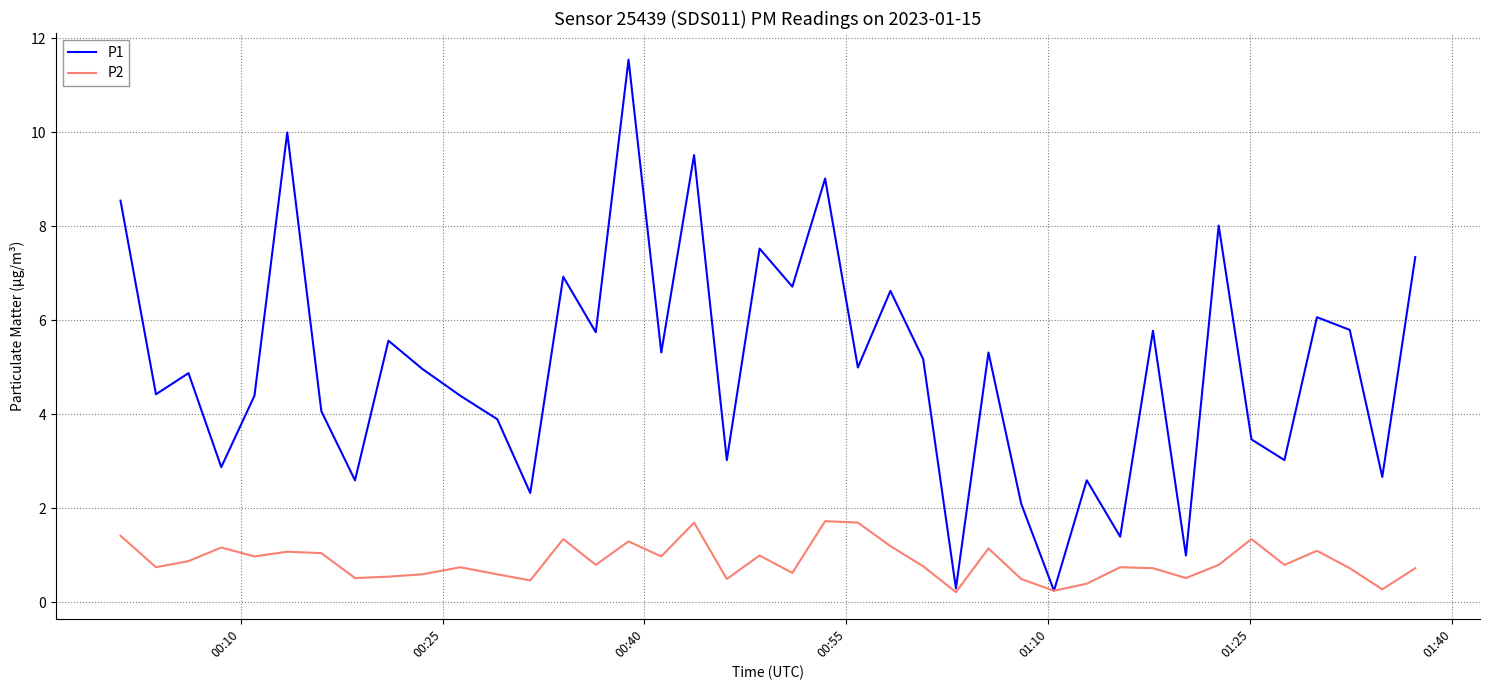

List the series in order of their overall mean, highest first.

P1, P2